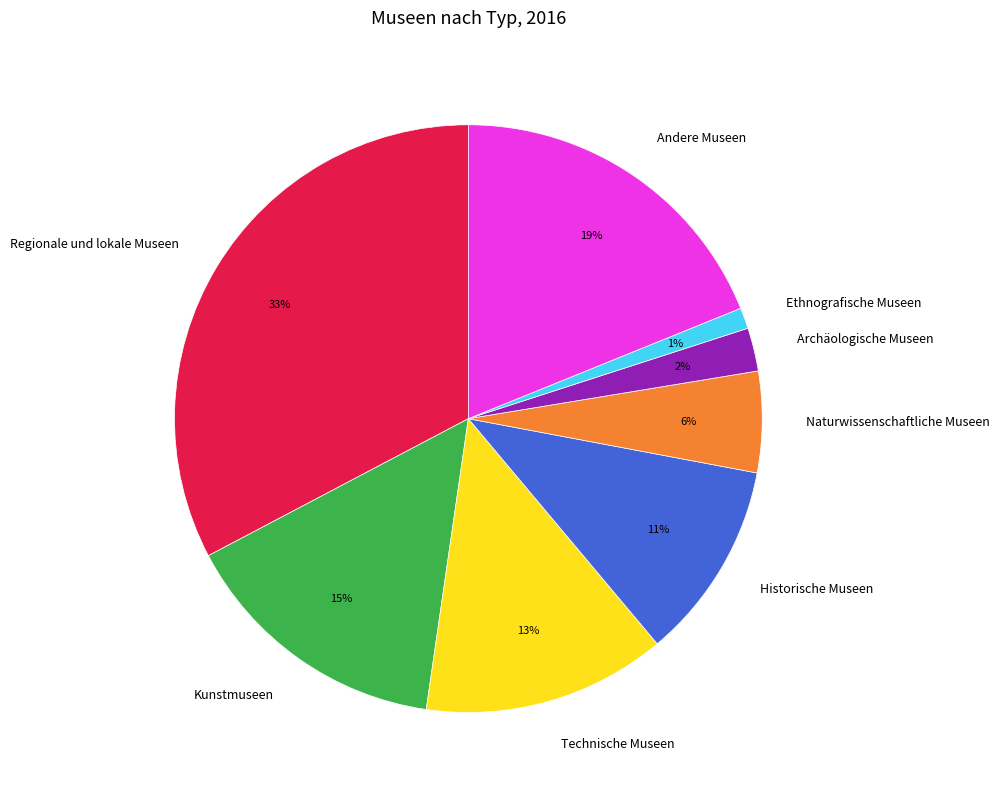

The Regionale und lokale Museen slice represents 38% of the pie. True or false?

False